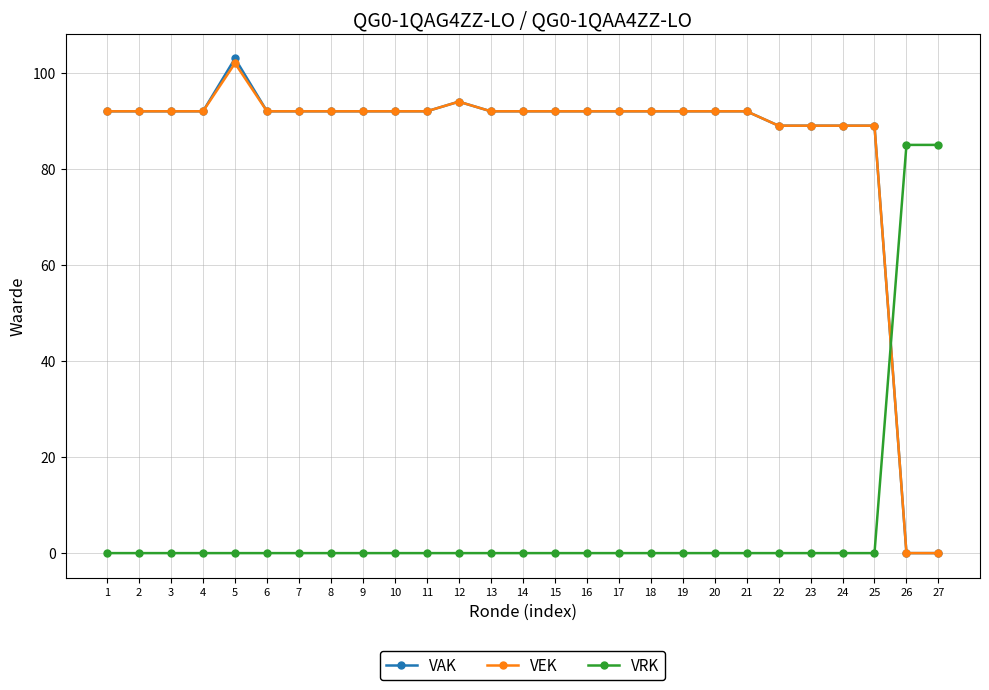

Reading left to right, extract all data points from this chart.

VAK: 1=92	2=92	3=92	4=92	5=103	6=92	7=92	8=92	9=92	10=92	11=92	12=94	13=92	14=92	15=92	16=92	17=92	18=92	19=92	20=92	21=92	22=89	23=89	24=89	25=89	26=0	27=0
VEK: 1=92	2=92	3=92	4=92	5=102	6=92	7=92	8=92	9=92	10=92	11=92	12=94	13=92	14=92	15=92	16=92	17=92	18=92	19=92	20=92	21=92	22=89	23=89	24=89	25=89	26=0	27=0
VRK: 1=0	2=0	3=0	4=0	5=0	6=0	7=0	8=0	9=0	10=0	11=0	12=0	13=0	14=0	15=0	16=0	17=0	18=0	19=0	20=0	21=0	22=0	23=0	24=0	25=0	26=85	27=85